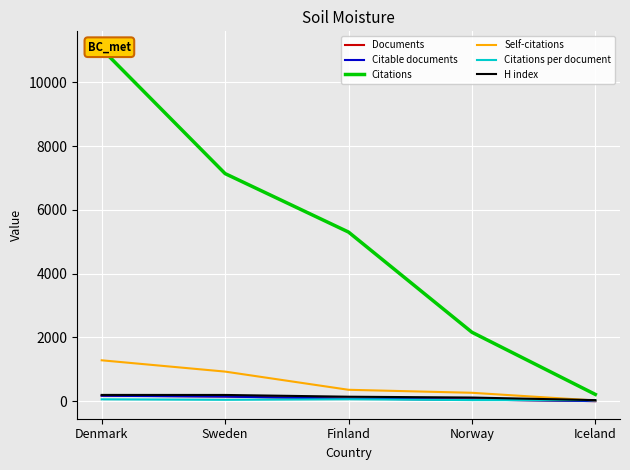

List the series in order of their peak value, lowest first.

Citations per document, Citable documents, Documents, H index, Self-citations, Citations